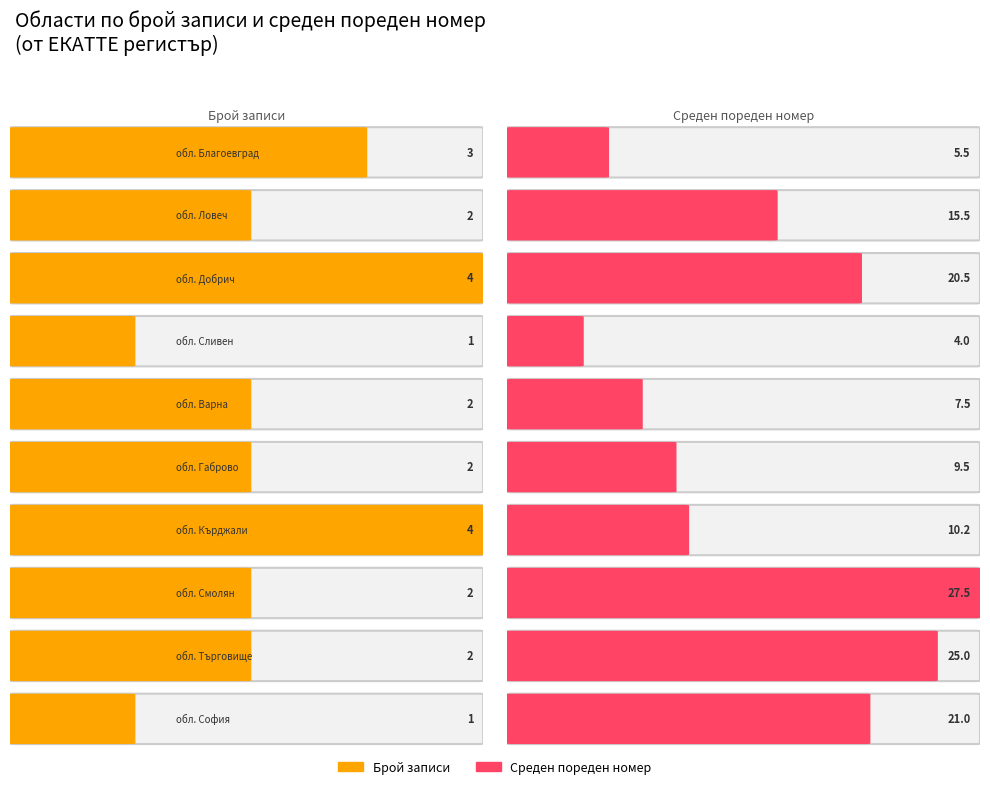

What is the difference between the highest and lowest values at 4?

5.5